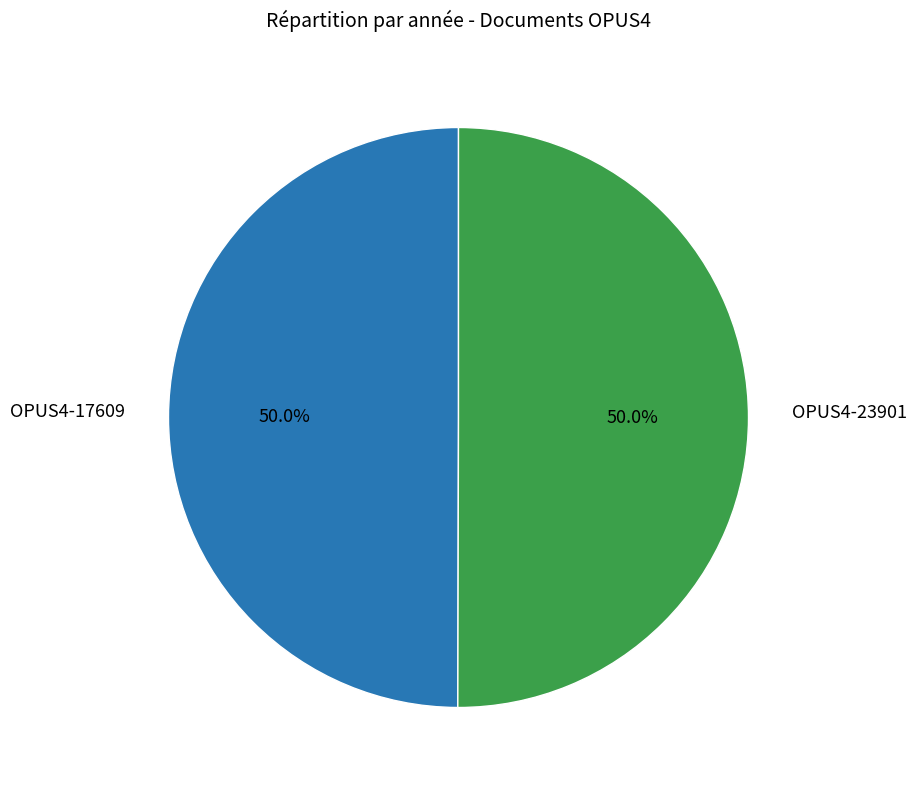

What percentage is the OPUS4-23901 slice, to the nearest percent?

50%